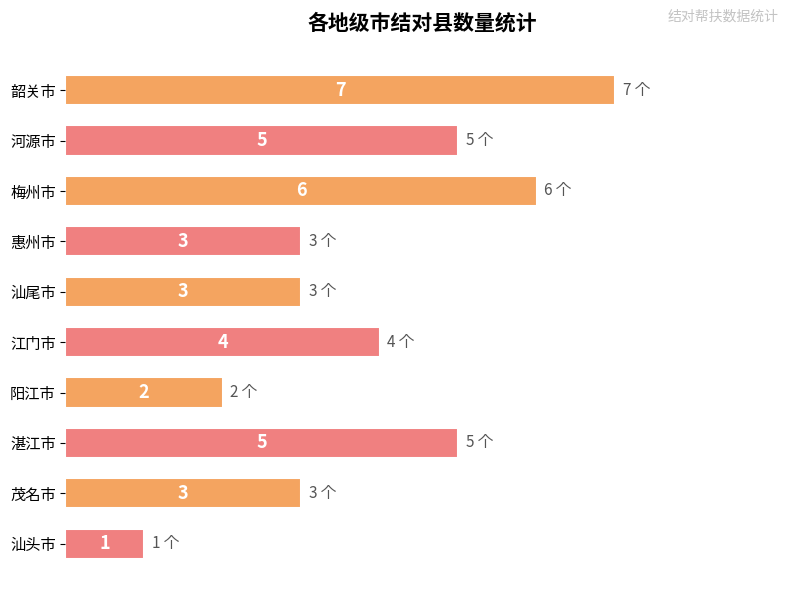

The value at 汕尾市 is 3. True or false?

True